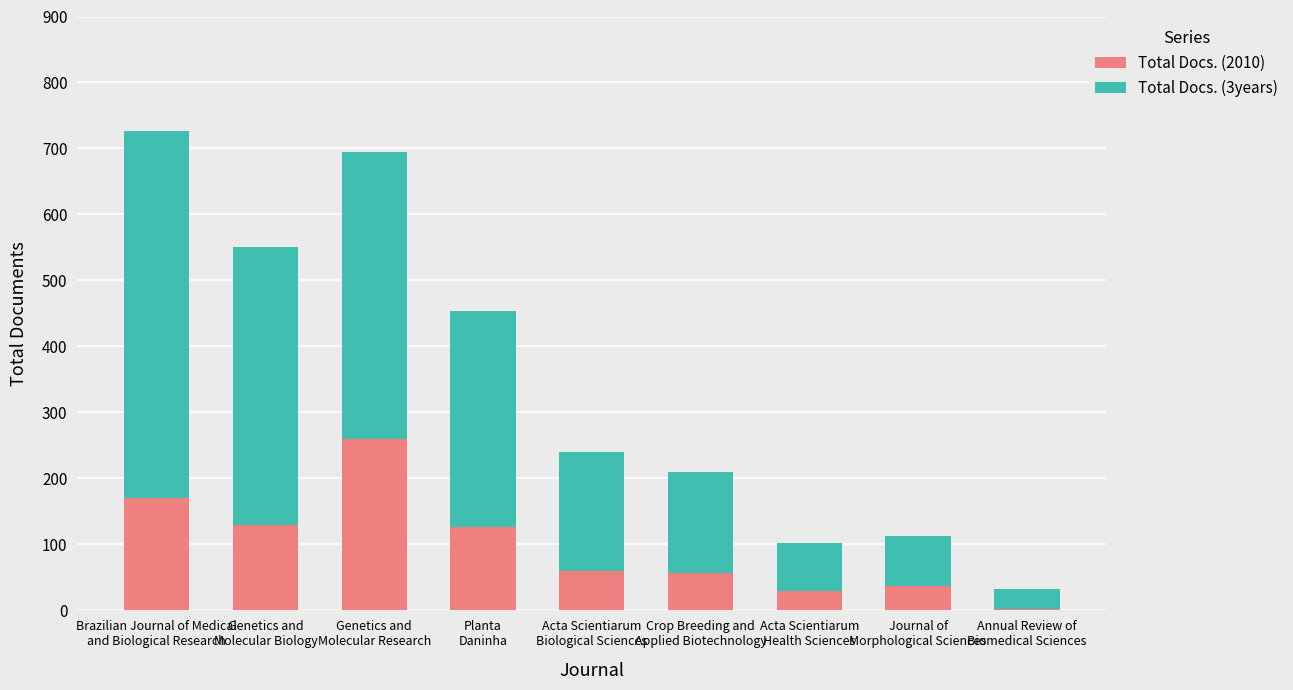

What is the maximum value for Total Docs. (2010)?

260